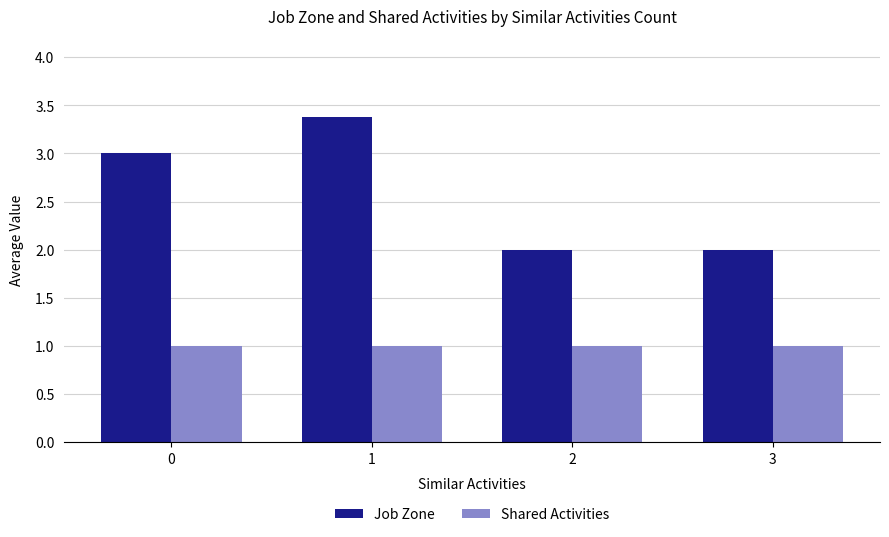

Is it true that Job Zone equals 3.0 at 0?

True